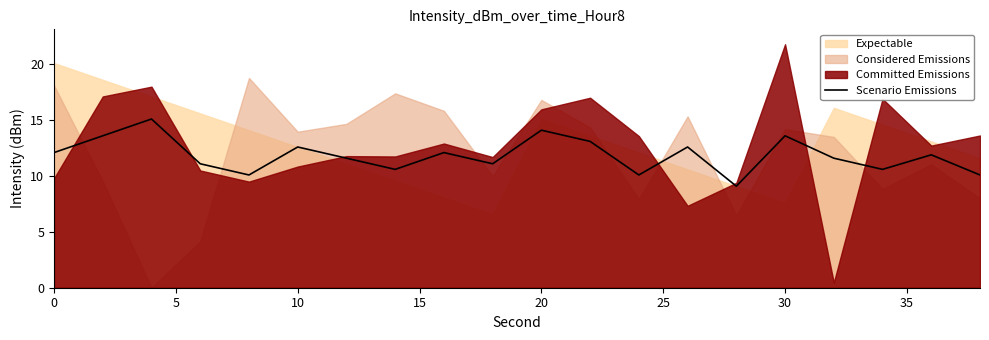

What is the maximum value for Scenario Emissions?

15.1